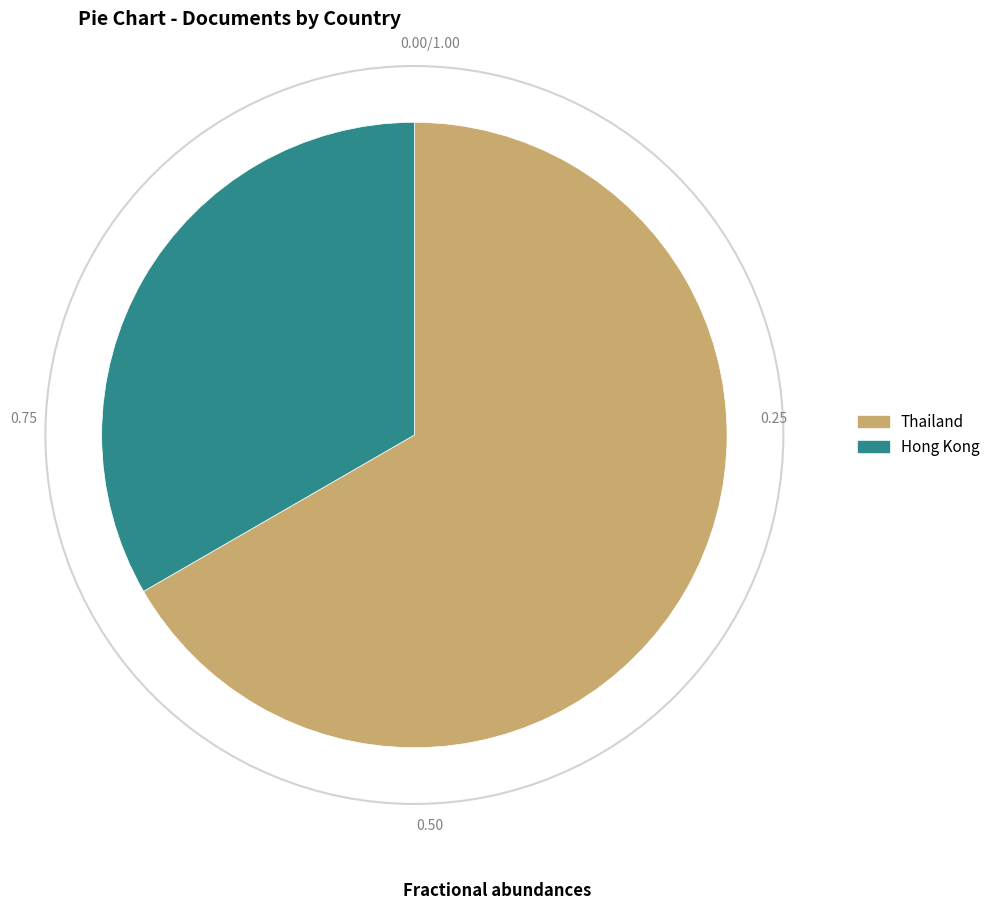

The Thailand slice represents 67% of the pie. True or false?

True